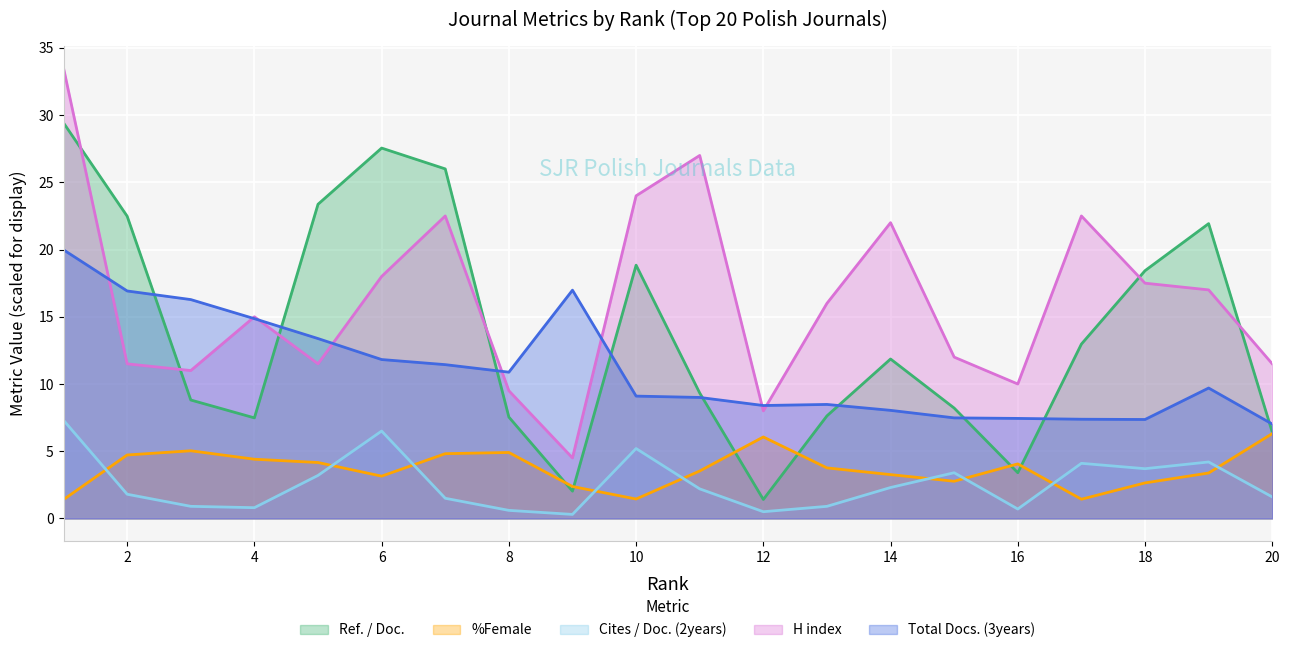

List the series in order of their peak value, highest first.

H index, Ref. / Doc., Total Docs. (3years), Cites / Doc. (2years), %Female